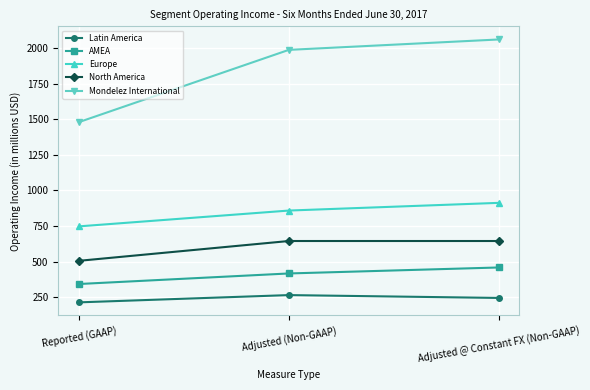

The value of Mondelez International at Adjusted @ Constant FX (Non-GAAP) is 3682. True or false?

False